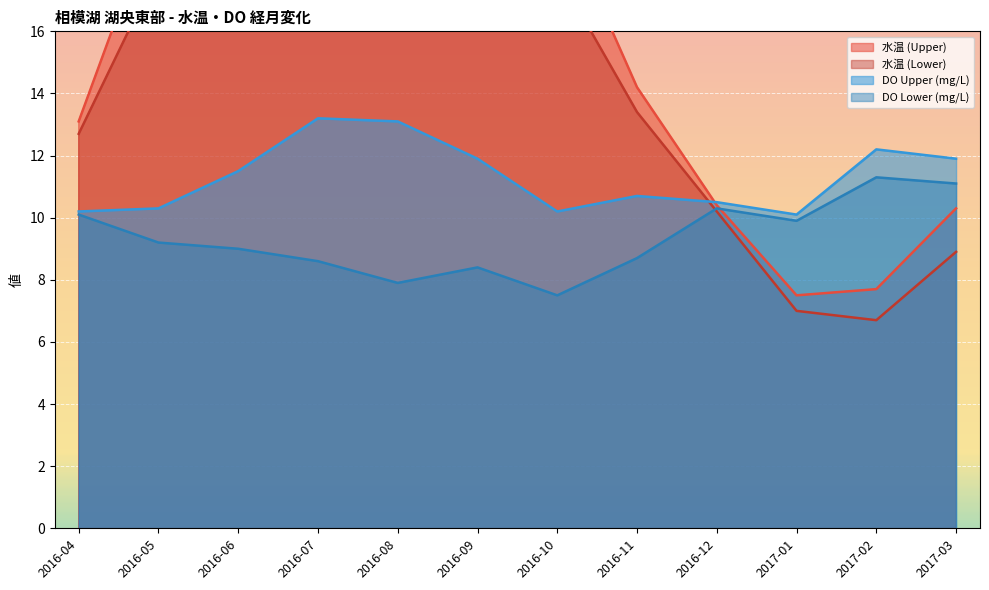

Which series changed the most between 2016-09 and 2017-03?

水温 (Upper)